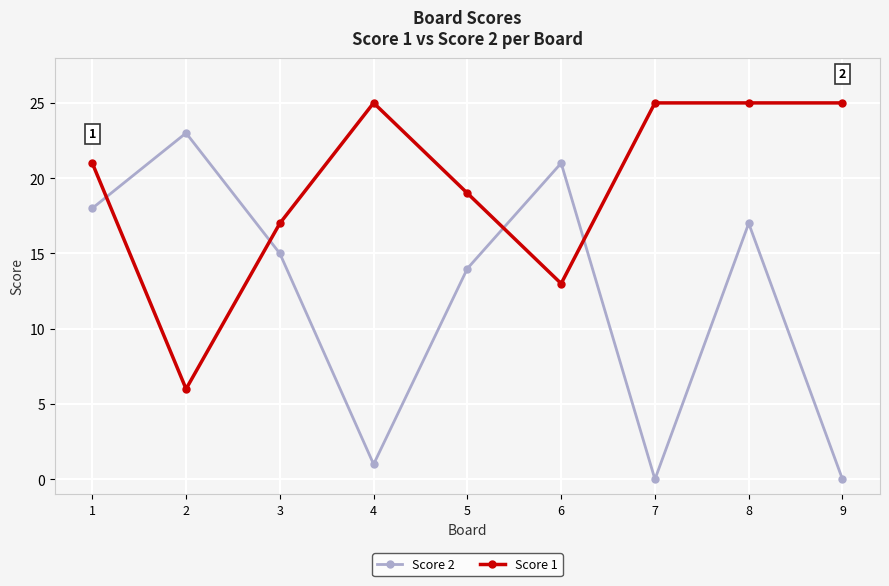

Reading right to left, what are all the values shown in this chart?

Score 2: 0	17	0	21	14	1	15	23	18
Score 1: 25	25	25	13	19	25	17	6	21